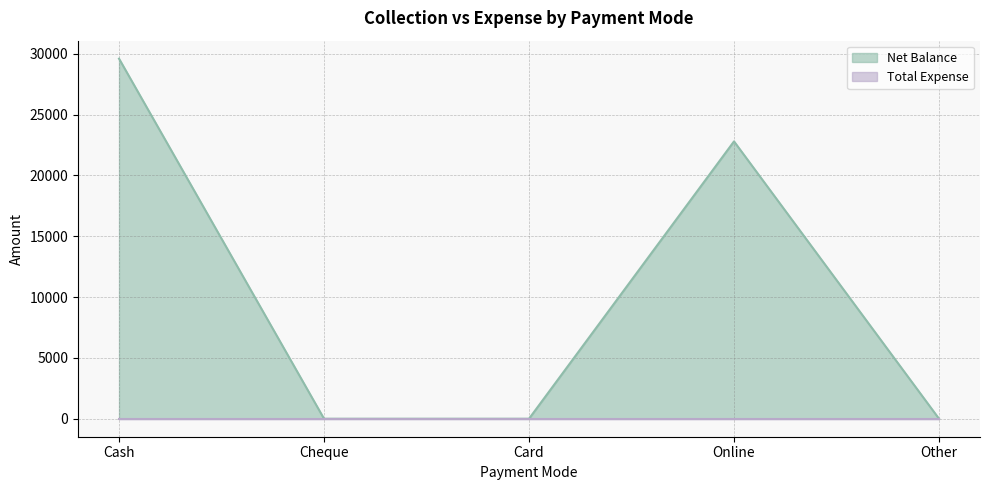

True or false: the data shows 39268 at Cash.

False